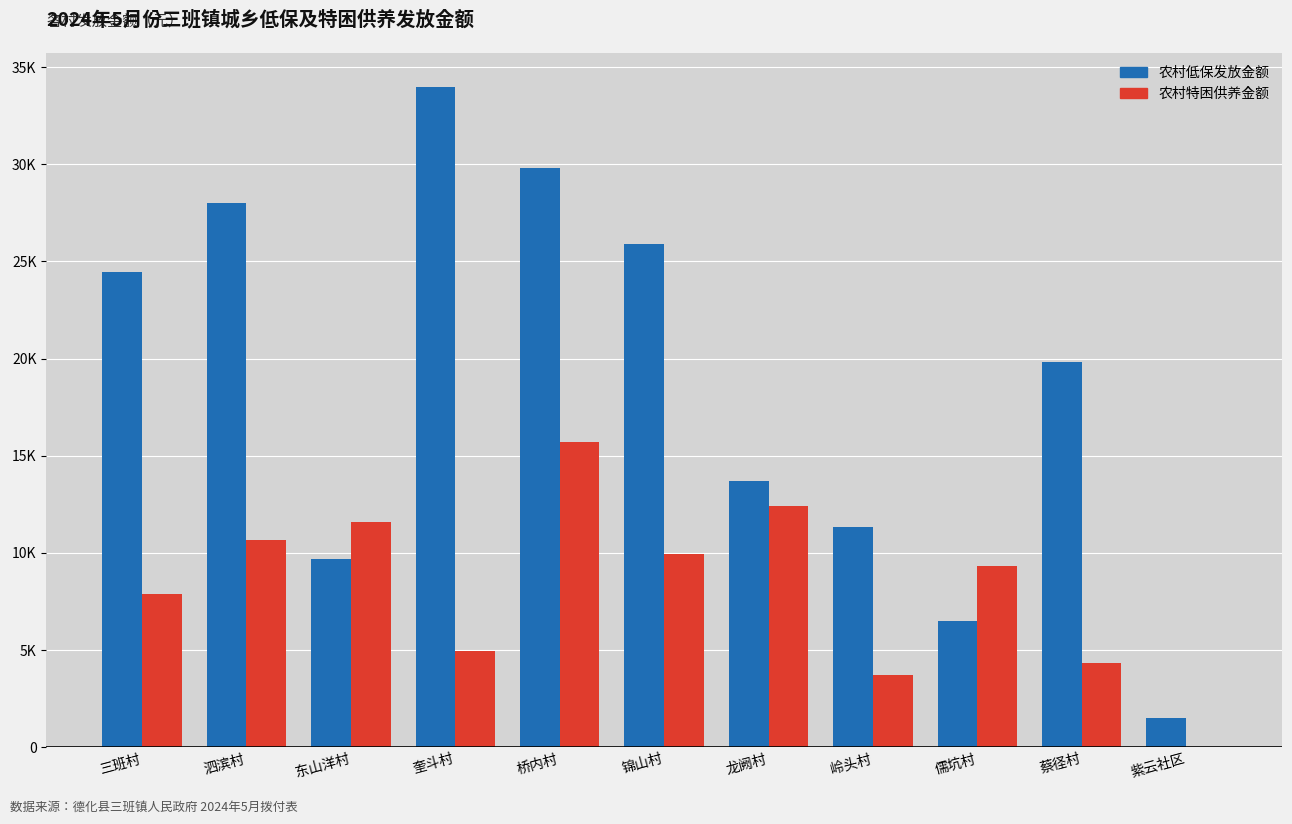

What is the average value of the 农村低保发放金额 series?

18612